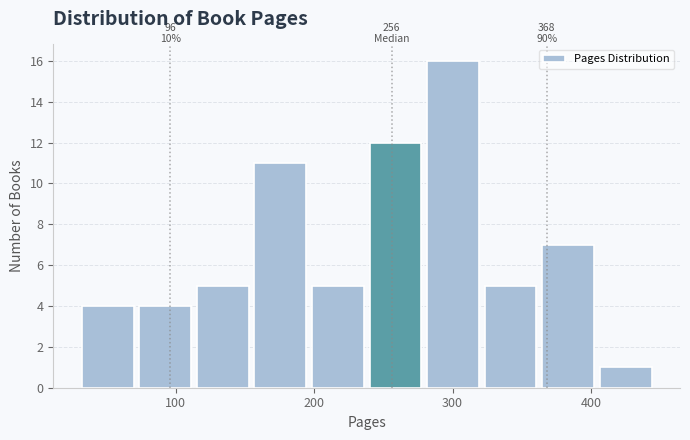

Which range on the x-axis has the tallest bar?

280 to 320